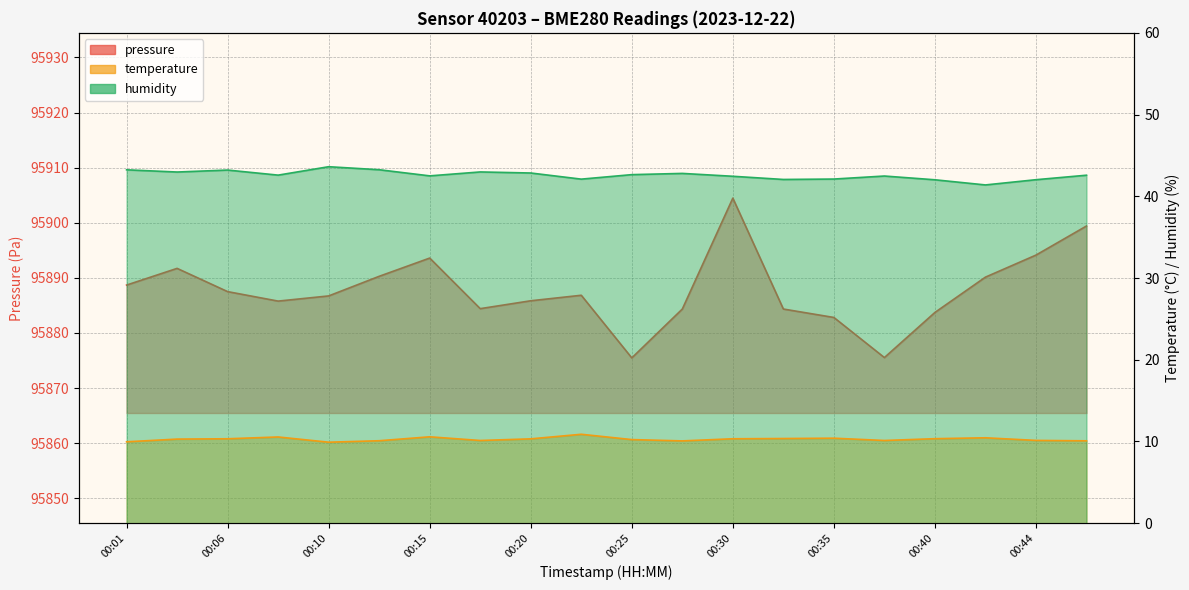

At 00:25, list the series in order from largest to smallest.

pressure, humidity, temperature